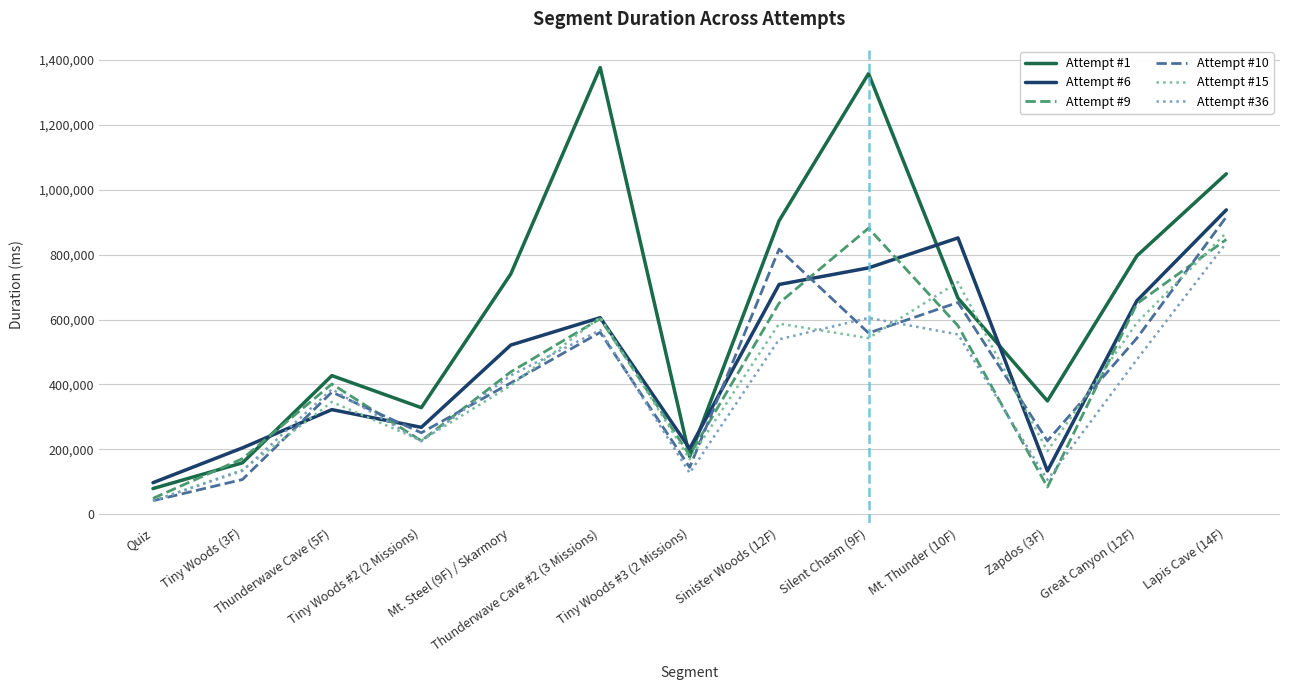

What is the minimum value for Attempt #10?

41774